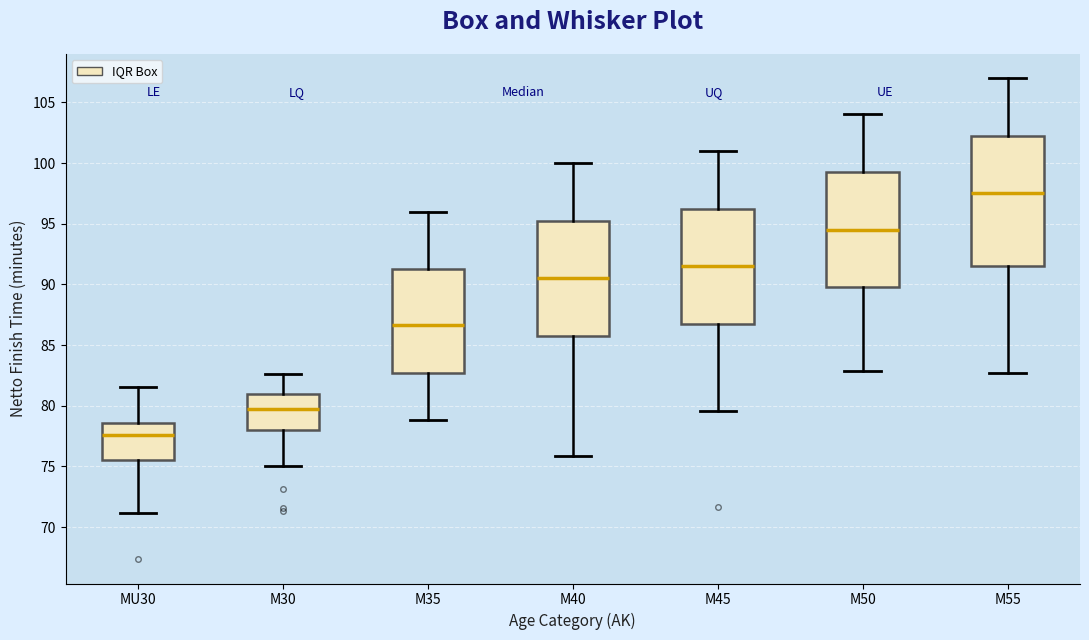

Reading left to right, read every box against the y-axis: the position of its median line, the range the box covers, and the ends of its whiskers. The values are not printed on the chart, so give them approximately, as read against the axis.

MU30: median 77.5, box 75.5 to 78.5, whiskers 71.0 to 81.5
M30: median 79.5, box 78.0 to 81.0, whiskers 75.0 to 82.5
M35: median 86.5, box 82.5 to 91.5, whiskers 79.0 to 96.0
M40: median 90.5, box 86.0 to 95.5, whiskers 76.0 to 100.0
M45: median 91.5, box 87.0 to 96.5, whiskers 79.5 to 101.0
M50: median 94.5, box 90.0 to 99.5, whiskers 83.0 to 104.0
M55: median 97.5, box 91.5 to 102.5, whiskers 82.5 to 107.0